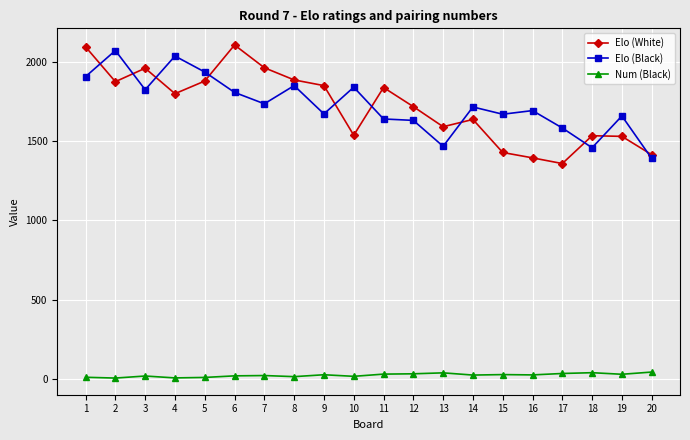

At 13, list the series in order from largest to smallest.

Elo (White), Elo (Black), Num (Black)